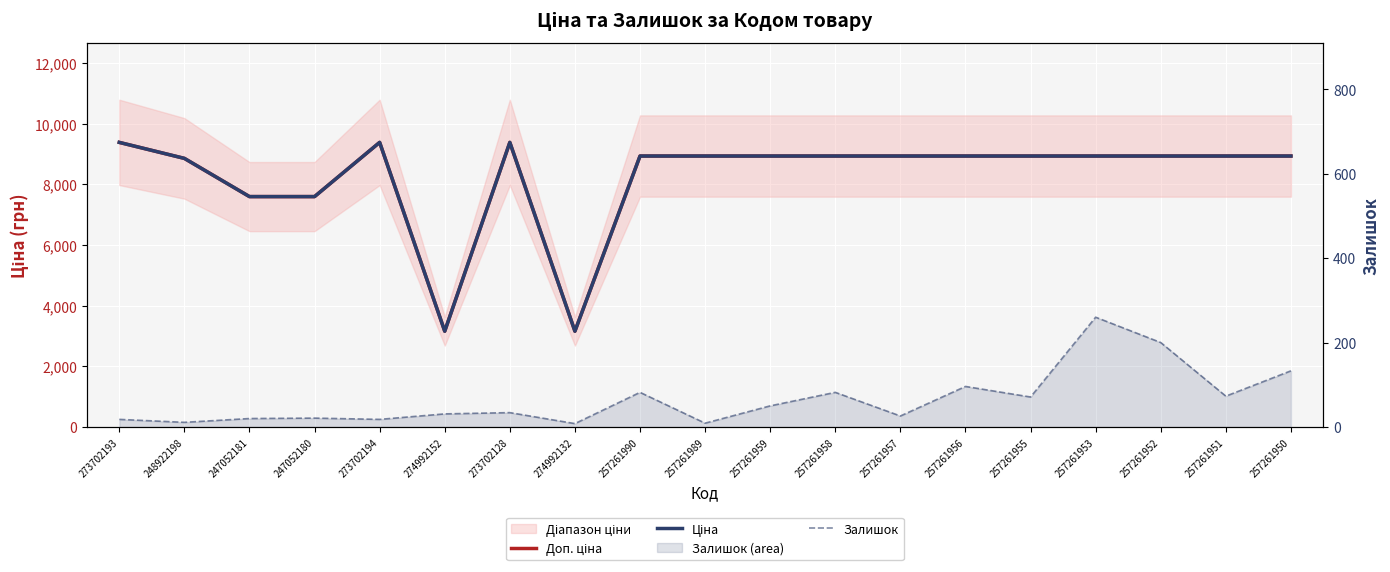

At which category does the chart reach its minimum across all series?

274992132